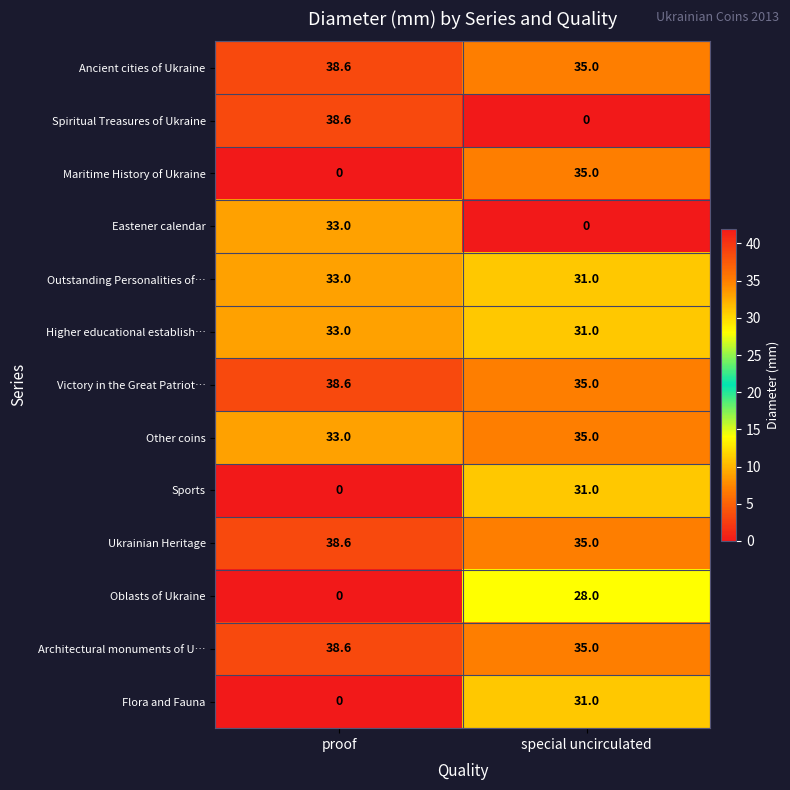

Which series changed the most between proof and special uncirculated?

Spiritual Treasures of Ukraine